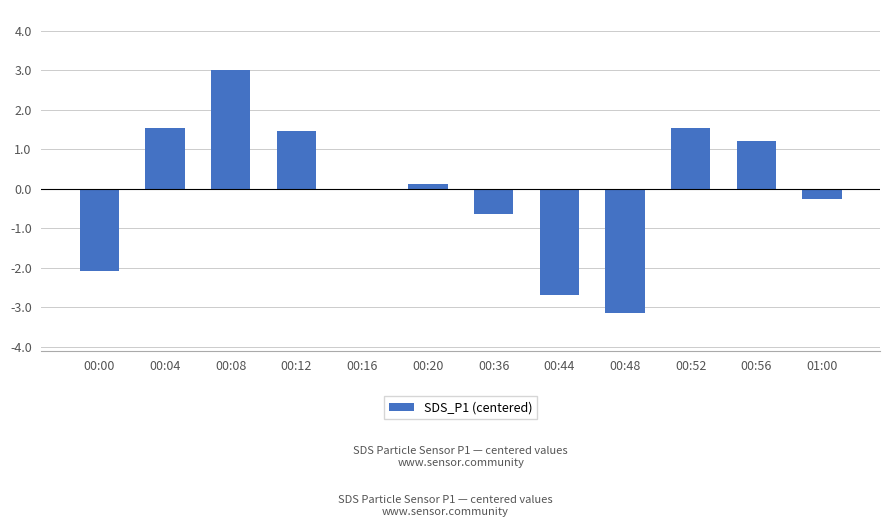

What is the maximum value shown in the chart?

3.0